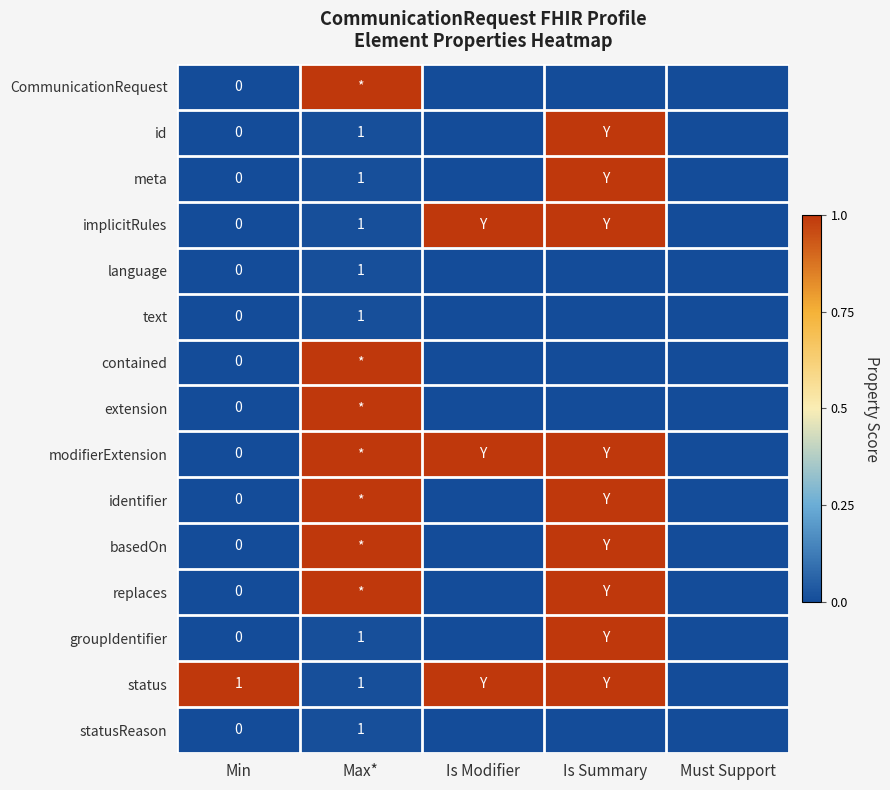

How many data points does each series have?

5